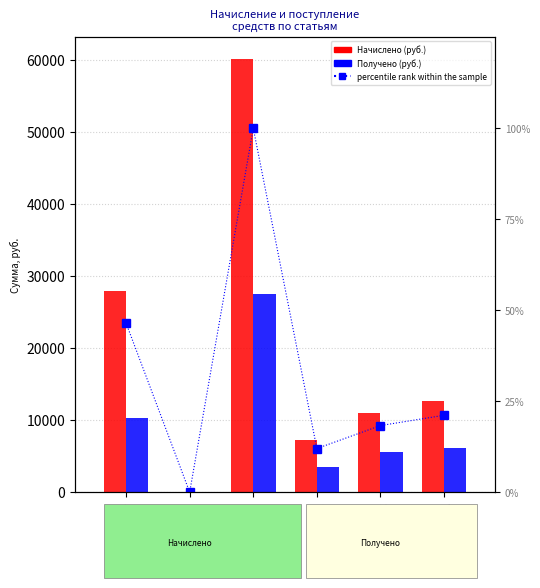

Which series has the largest total across all categories?

Начислено